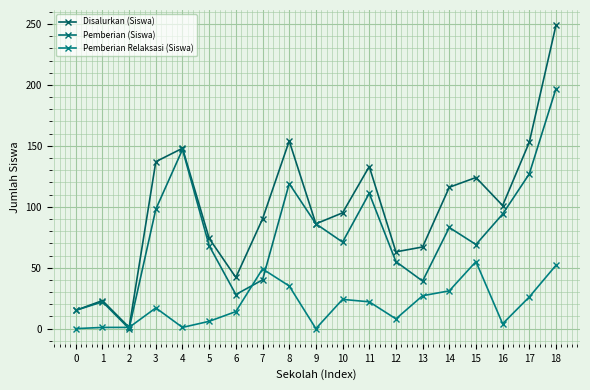

What are all the series names shown in the legend?

Disalurkan (Siswa), Pemberian (Siswa), Pemberian Relaksasi (Siswa)